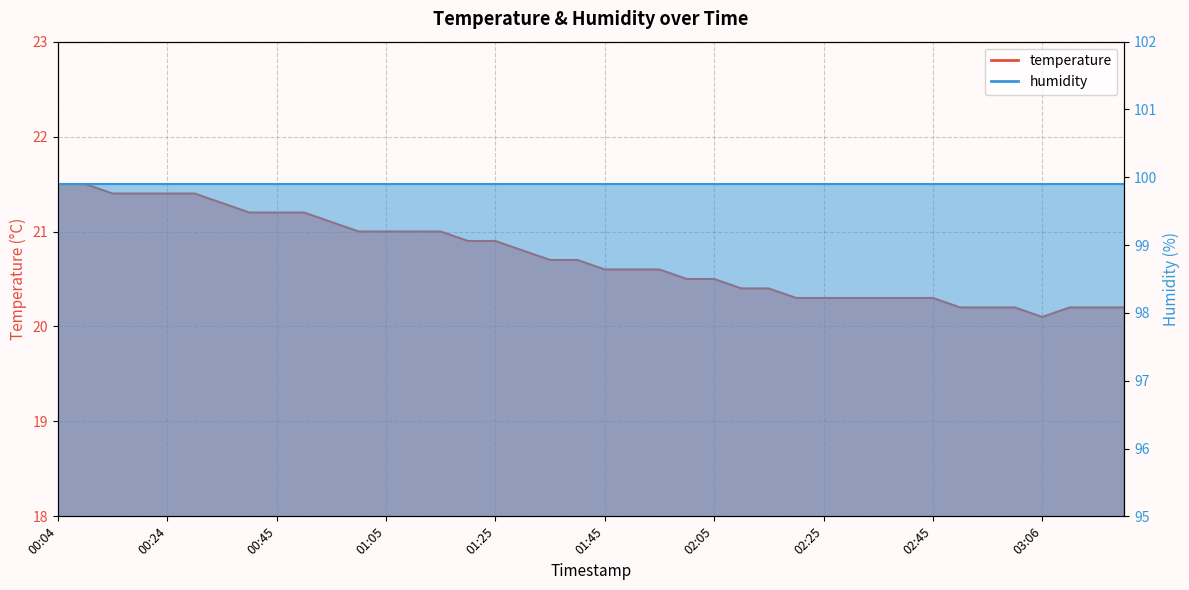

The value at 00:14 is 33.9. True or false?

False